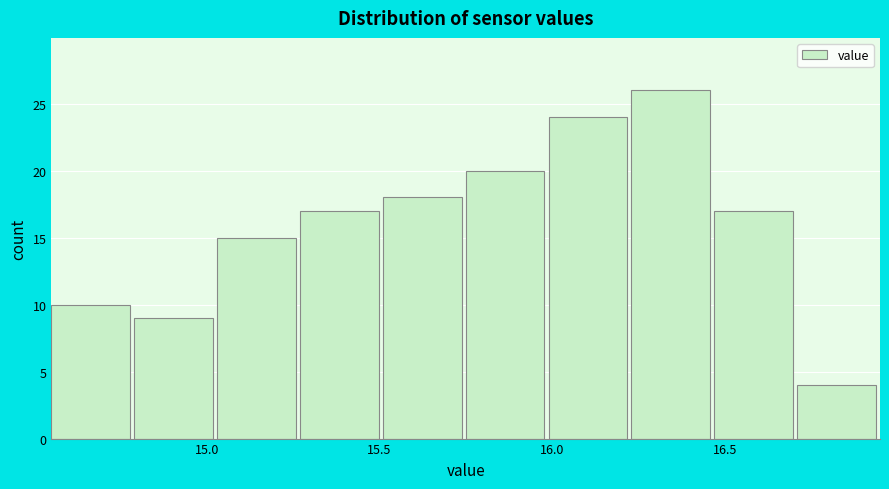

Reading left to right, transcribe this chart: for each bar, give the range it covers on the x-axis and its height. Neither the bar edges nor the heights are printed on the chart, so give them approximately, as read against the axes.

14.55 to 14.79: 10
14.79 to 15.03: 9
15.03 to 15.27: 15
15.27 to 15.51: 17
15.51 to 15.75: 18
15.75 to 15.99: 20
15.99 to 16.23: 24
16.23 to 16.47: 26
16.47 to 16.71: 17
16.71 to 16.95: 4